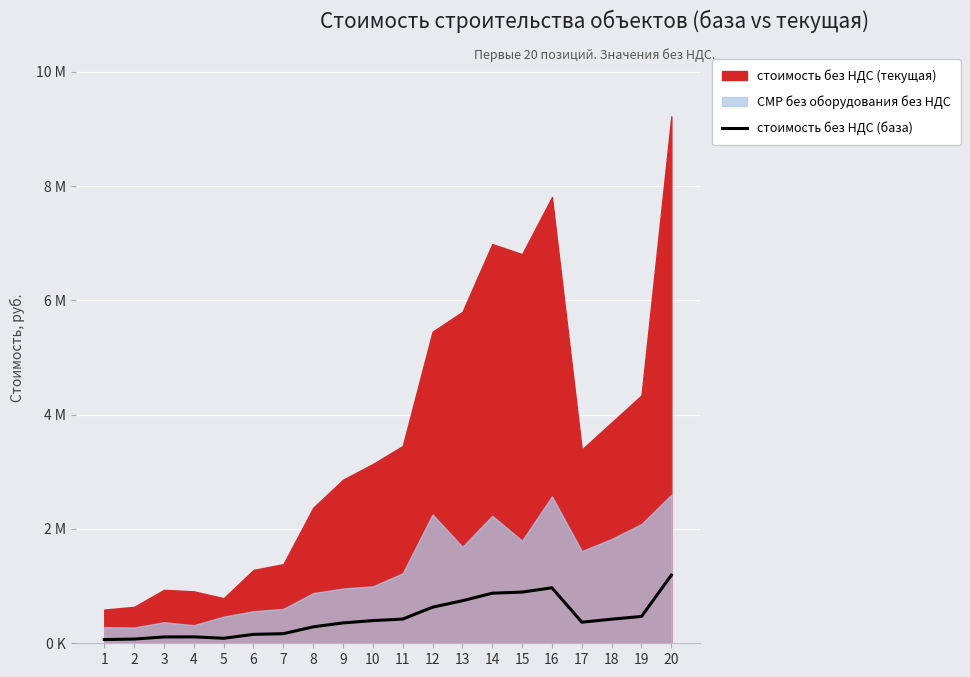

How many values exceed 396541?

10